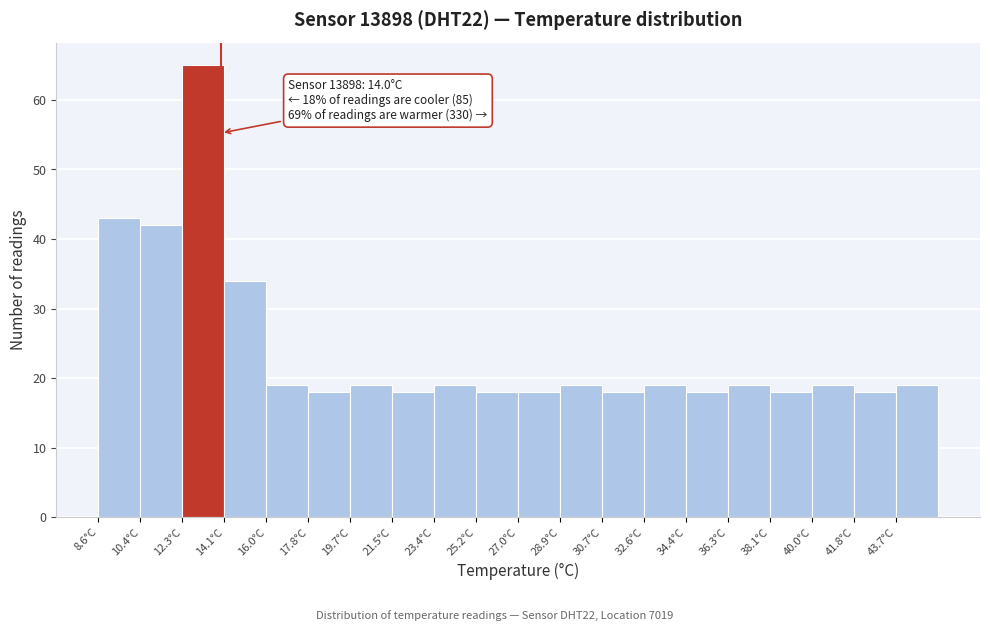

Over which range of the x-axis is the bar tallest?

12.2 to 14.2